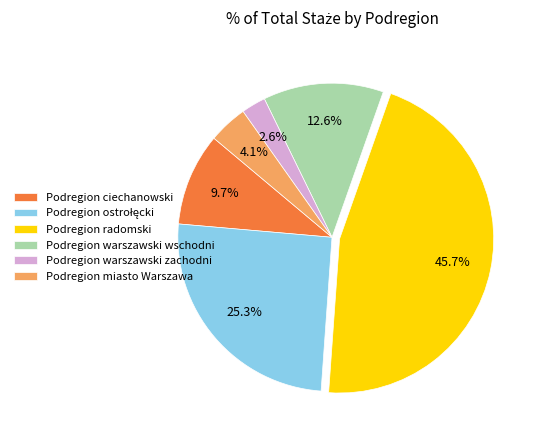

Between Podregion radomski and Podregion miasto Warszawa, which is larger?

Podregion radomski